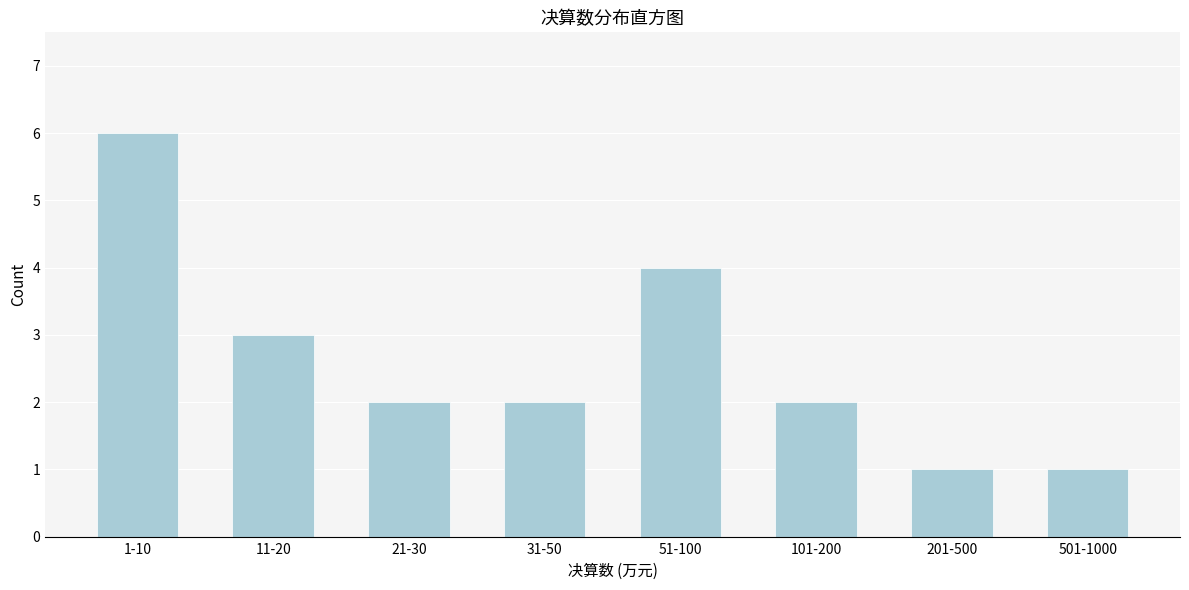

Reading right to left, extract all data points from this chart.

501-1000=1	201-500=1	101-200=2	51-100=4	31-50=2	21-30=2	11-20=3	1-10=6